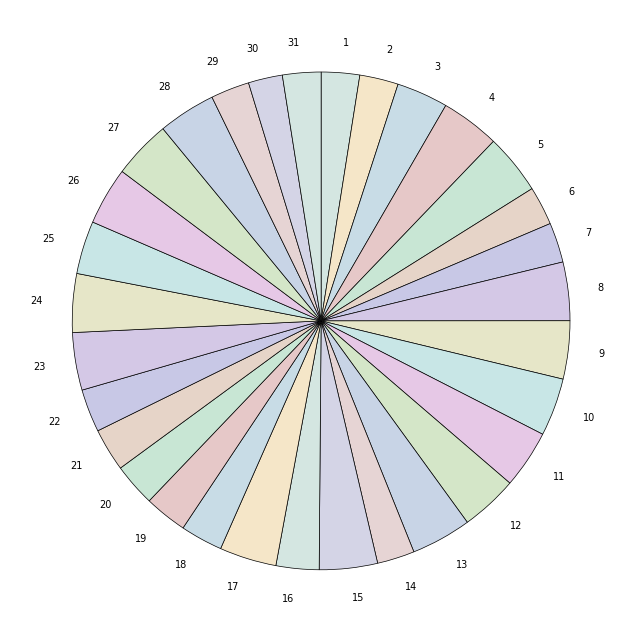

Does 27 account for over 50% of the chart?

No